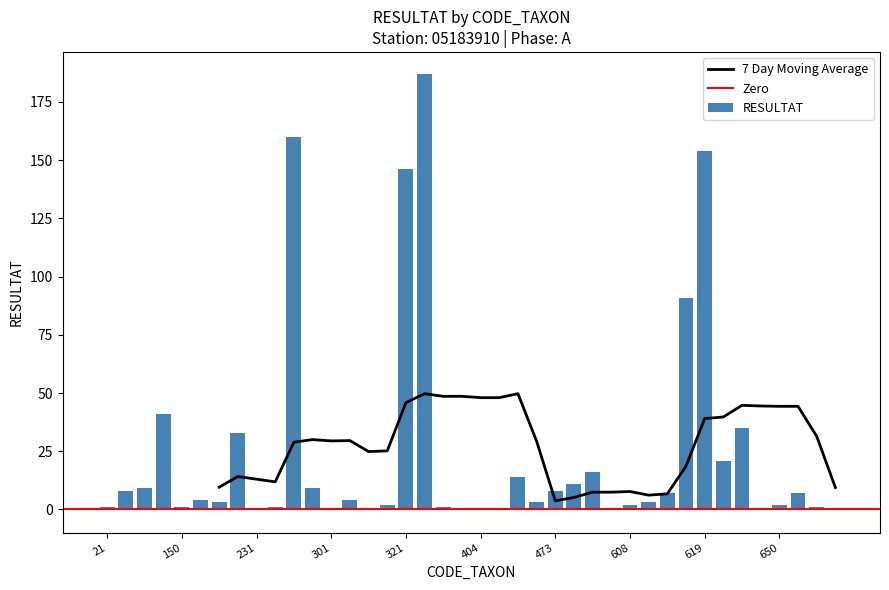

Does the chart contain stacked bars?

No